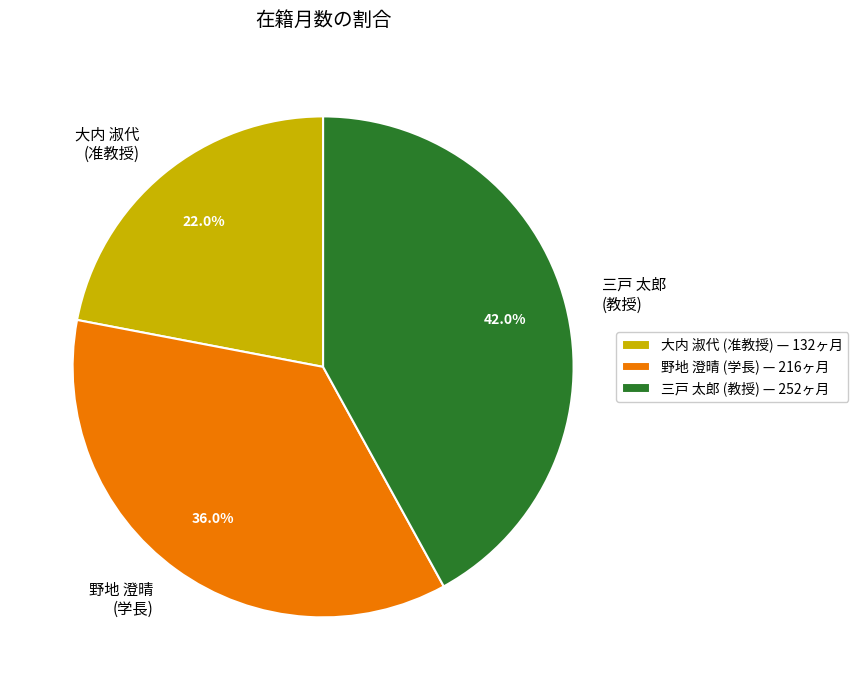

What percentage is NOT represented by 三戸 太郎 (教授)?

58.0%